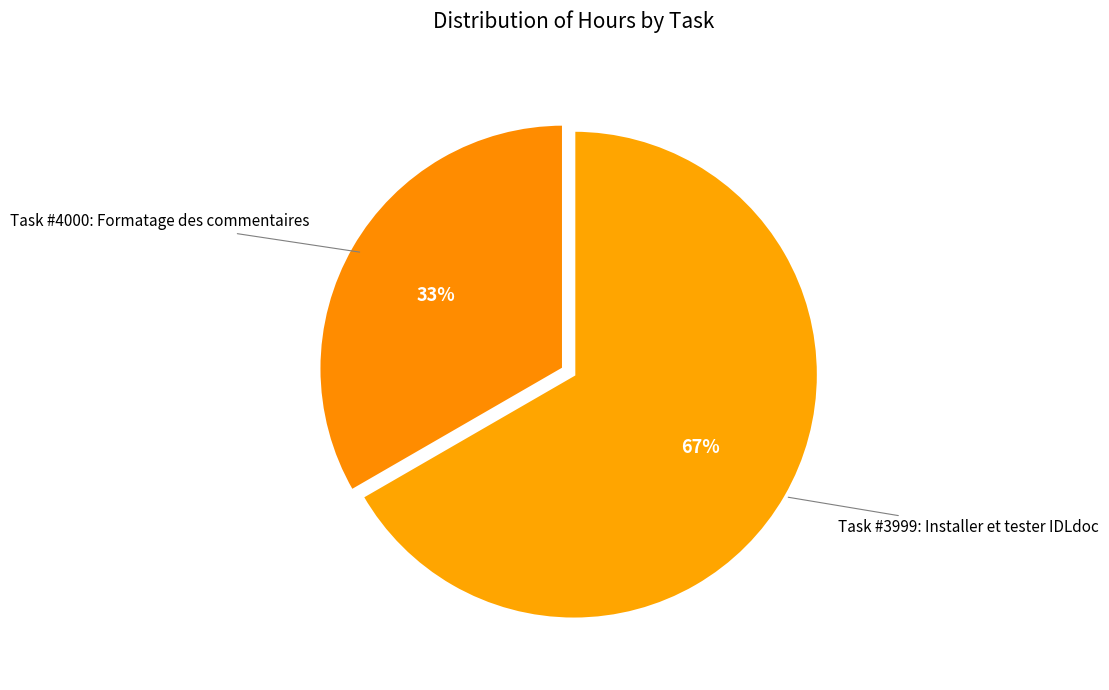

Count the number of slices in the pie.

2